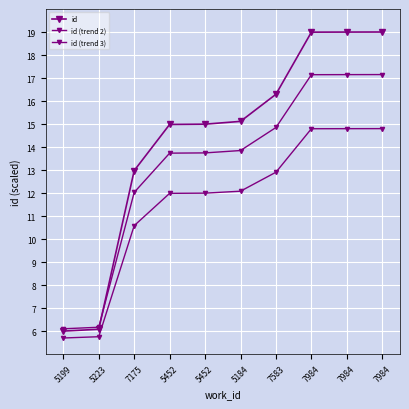

The value of id at 5452 is 15.0. True or false?

True